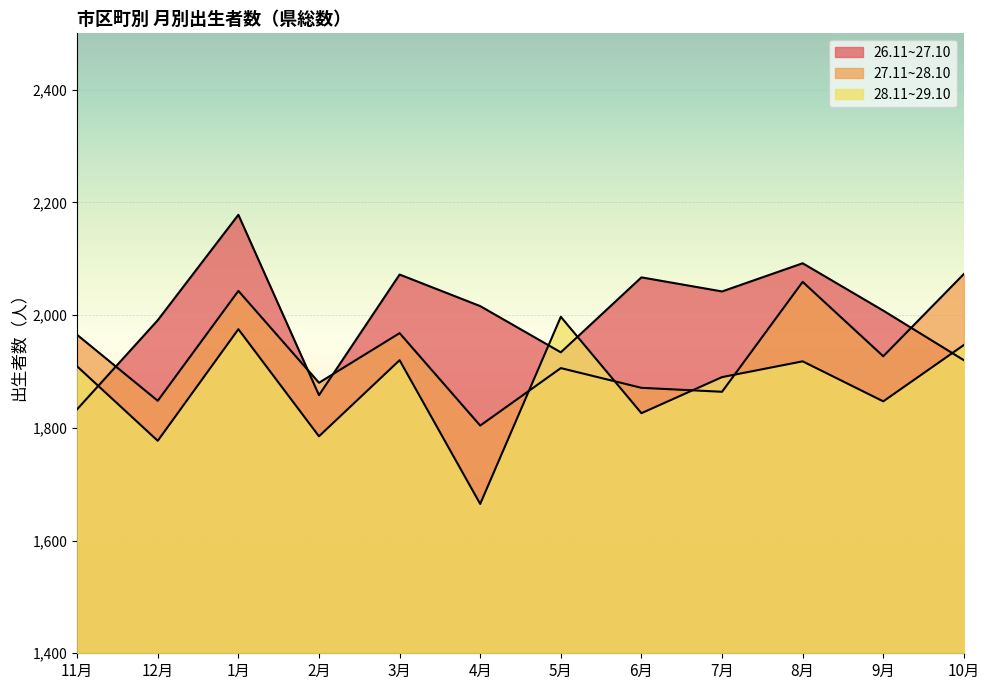

Which series ends up on top after the final intersection of 27.11~28.10 and 26.11~27.10?

27.11~28.10